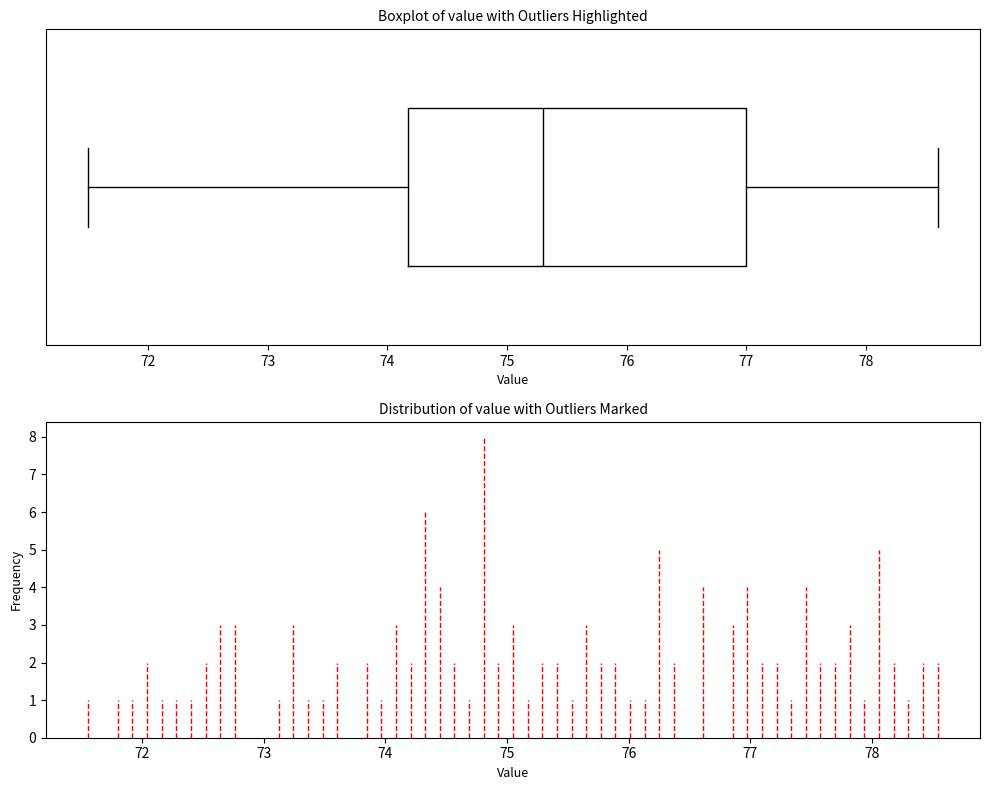

Read this box plot against the x-axis: the position of the median line, the range covered by the box, and the ends of both whiskers. The values are not printed on the chart, so give them approximately, as read against the axis.

median 75.3, box 74.2 to 77.0, whiskers 71.5 to 78.6